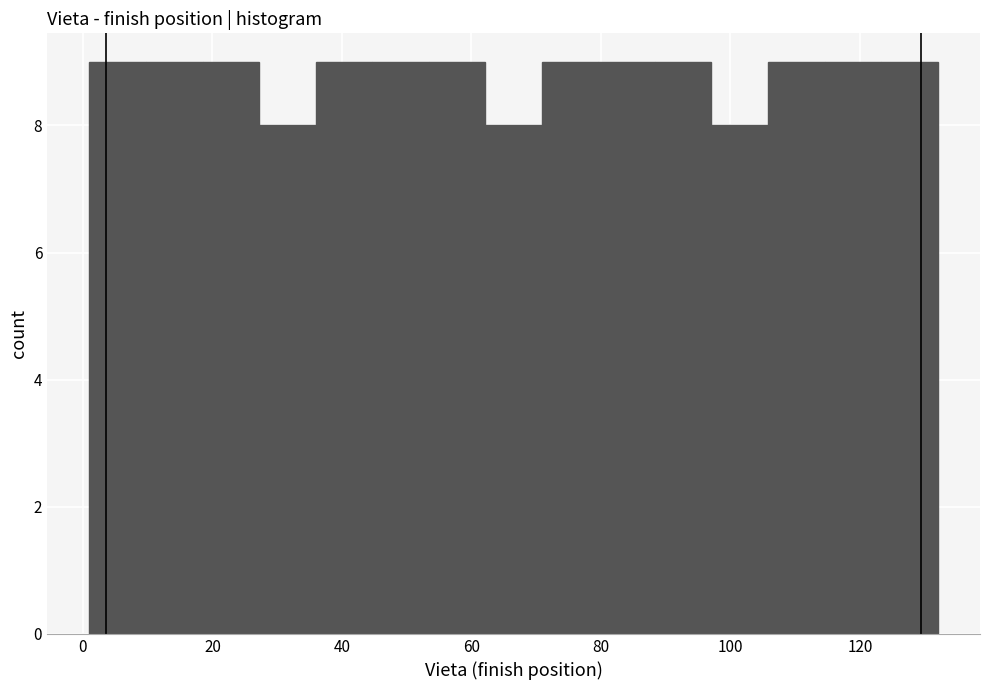

Reading left to right, list every bar in this chart as the range it spans on the x-axis followed by its height. Neither the bar edges nor the heights are printed on the chart, so give them approximately, as read against the axes.

2 to 10: 9
10 to 18: 9
18 to 28: 9
28 to 36: 8
36 to 44: 9
44 to 54: 9
54 to 62: 9
62 to 70: 8
70 to 80: 9
80 to 88: 9
88 to 98: 9
98 to 106: 8
106 to 114: 9
114 to 124: 9
124 to 132: 9